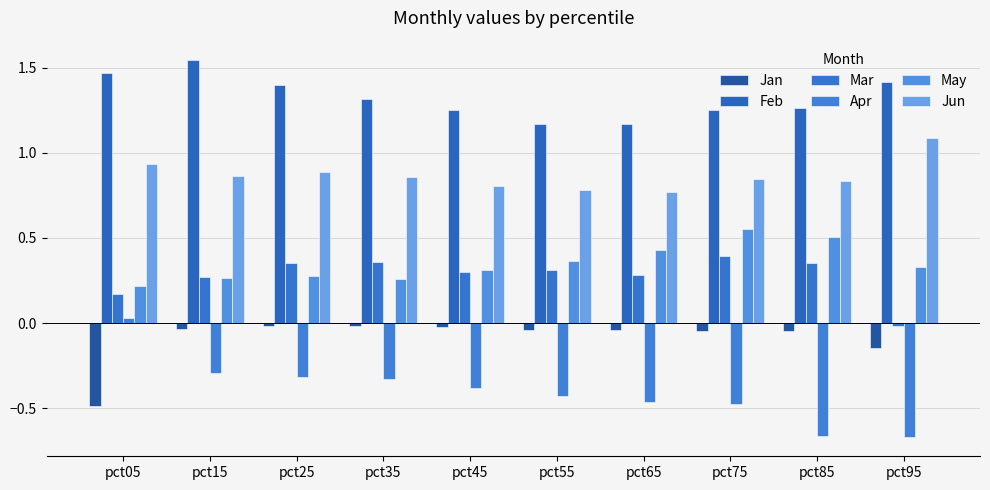

Reading left to right, extract all data points from this chart.

Jan: -0.5	-0.0	-0.0	-0.0	-0.0	-0.0	-0.0	-0.0	-0.0	-0.1
Feb: 1.5	1.5	1.4	1.3	1.3	1.2	1.2	1.2	1.3	1.4
Mar: 0.2	0.3	0.4	0.4	0.3	0.3	0.3	0.4	0.4	-0.0
Apr: 0.0	-0.3	-0.3	-0.3	-0.4	-0.4	-0.5	-0.5	-0.7	-0.7
May: 0.2	0.3	0.3	0.3	0.3	0.4	0.4	0.6	0.5	0.3
Jun: 0.9	0.9	0.9	0.9	0.8	0.8	0.8	0.8	0.8	1.1